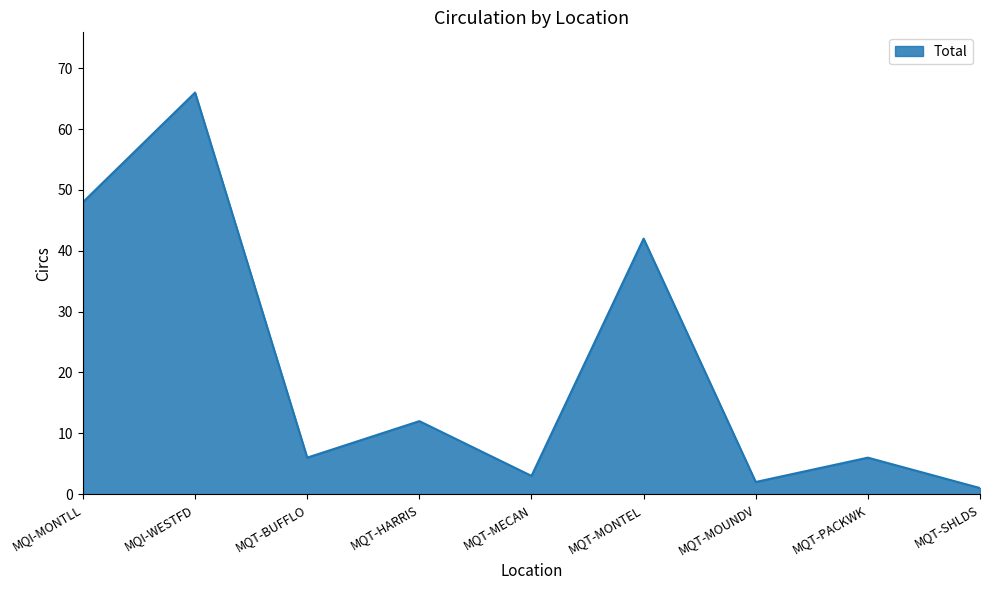

What is the sum of the values at MQT-HARRIS and MQT-BUFFLO?

18